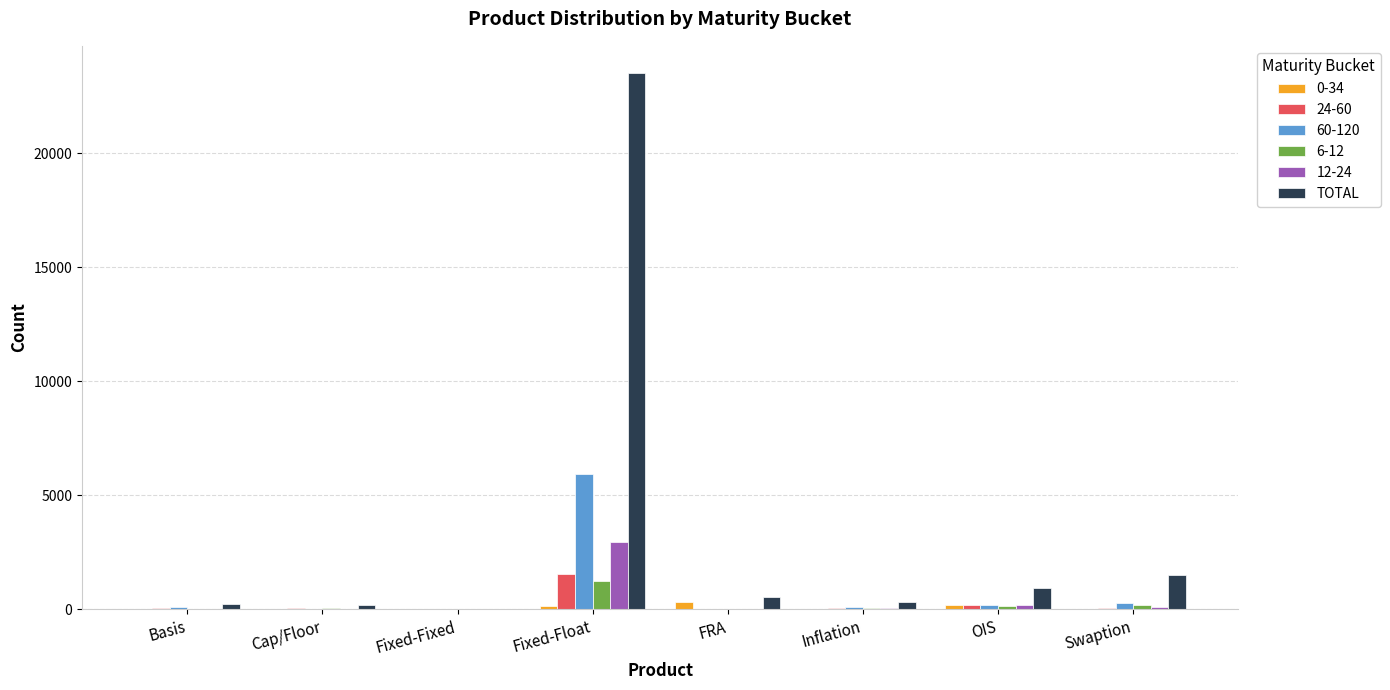

At which category is the sum across all series the highest?

Fixed-Float